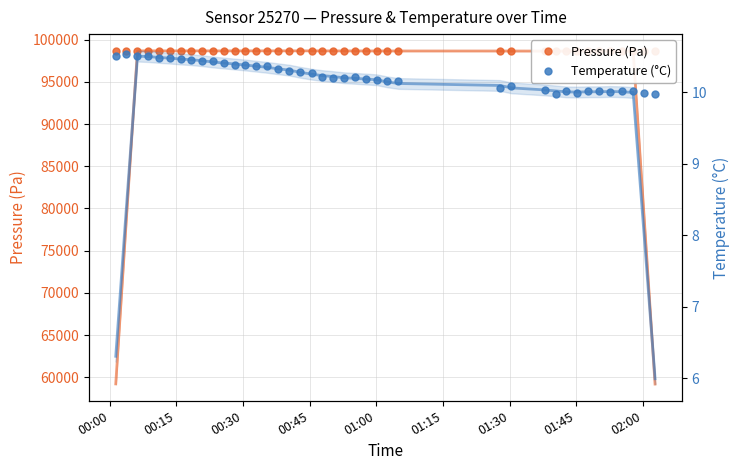

What is the sum of all Pressure (Pa) values?

3946668.9